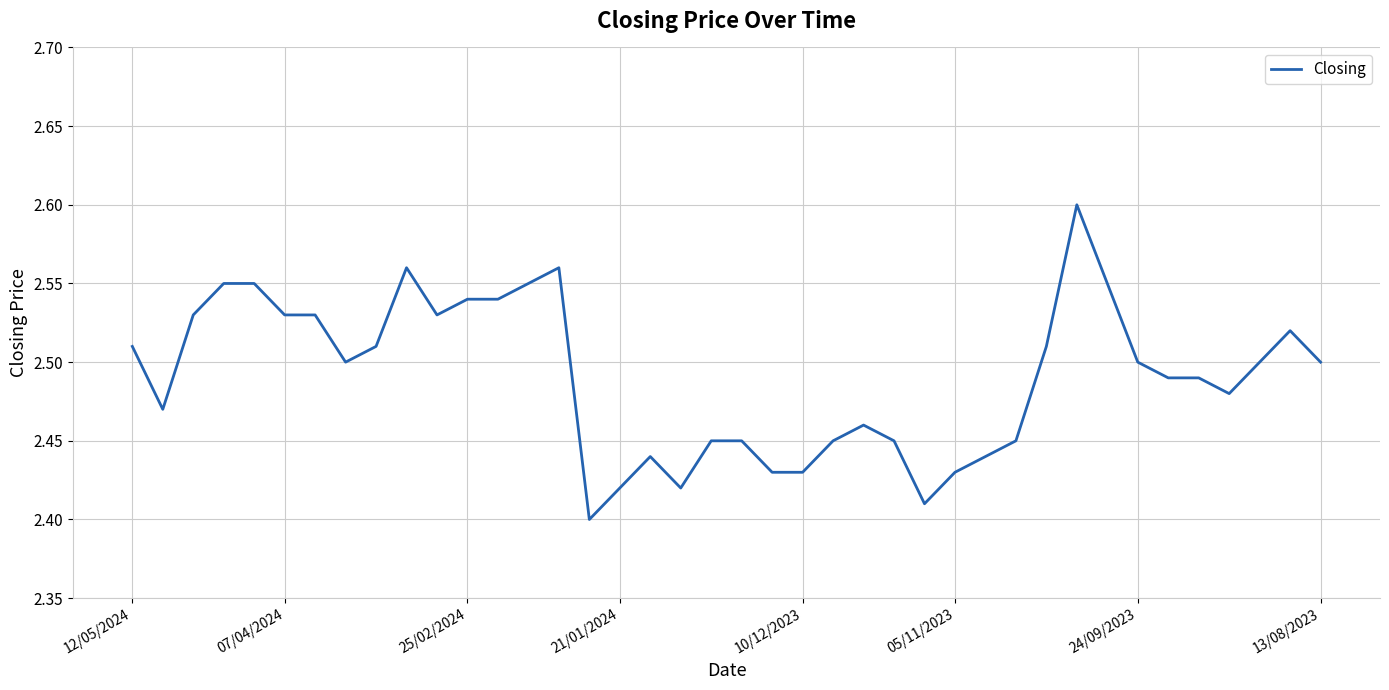

What is the difference between the maximum and second lowest values?

0.2